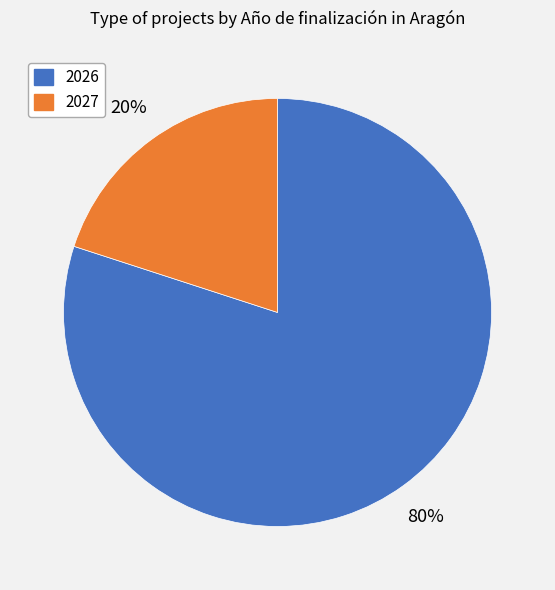

To the nearest percent, what is the difference between the largest and smallest slice percentages?

60%